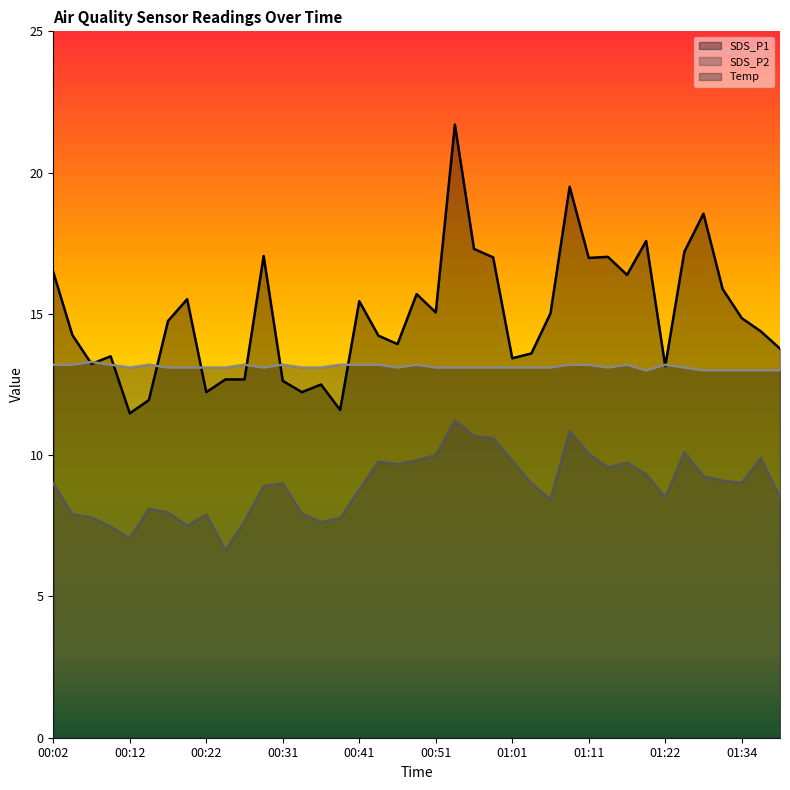

Rank the series by their average value, from lowest to highest.

SDS_P2, Temp, SDS_P1